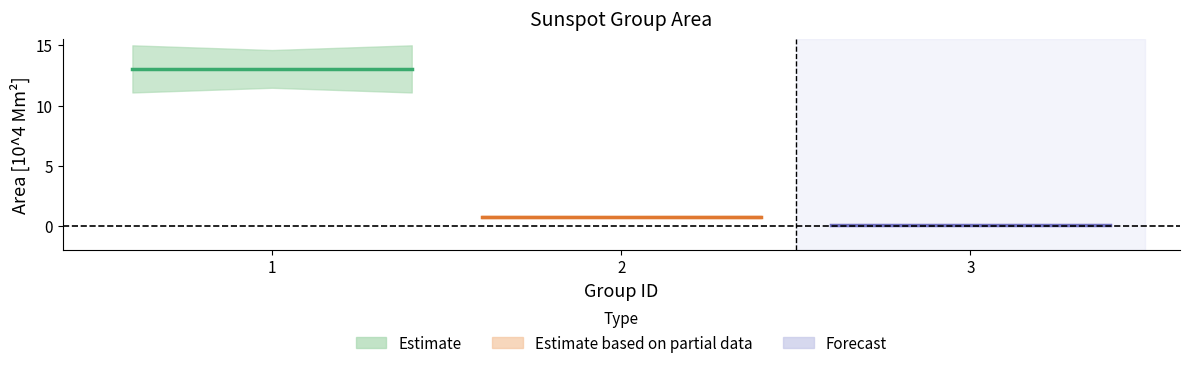

True or false: the data shows 0.1 at 3.

True